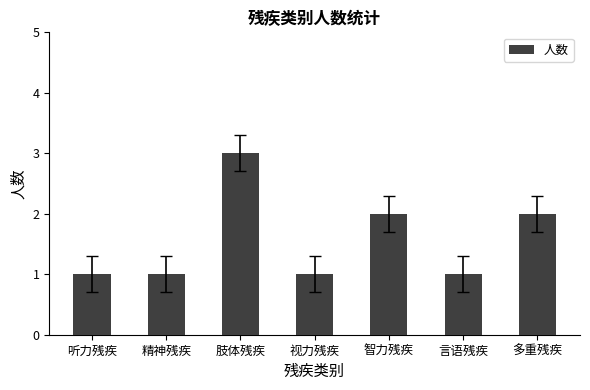

What is the sum of the values at 言语残疾 and 肢体残疾?

4